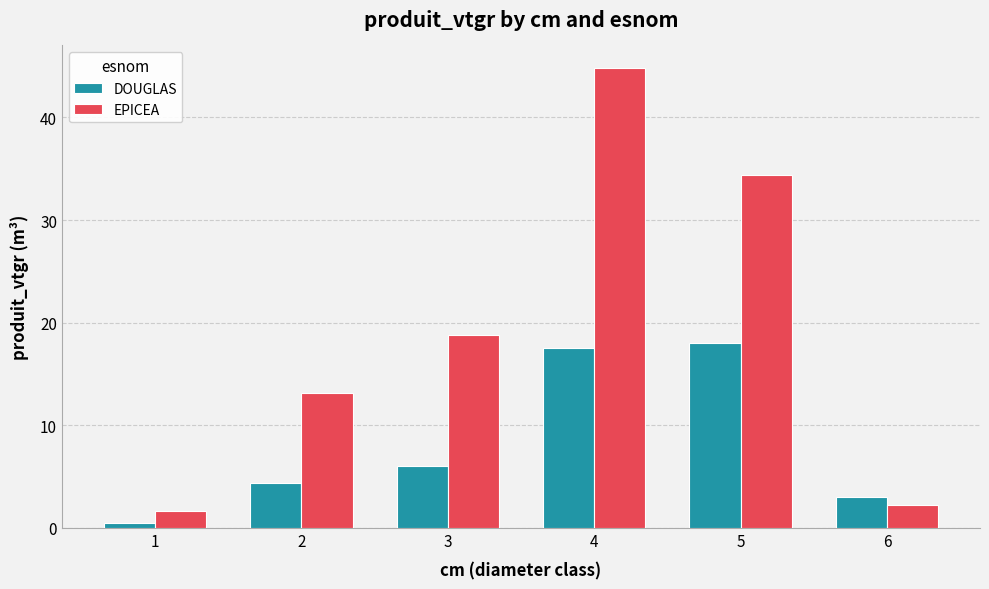

What is the difference between the highest and lowest values at 3?

12.7